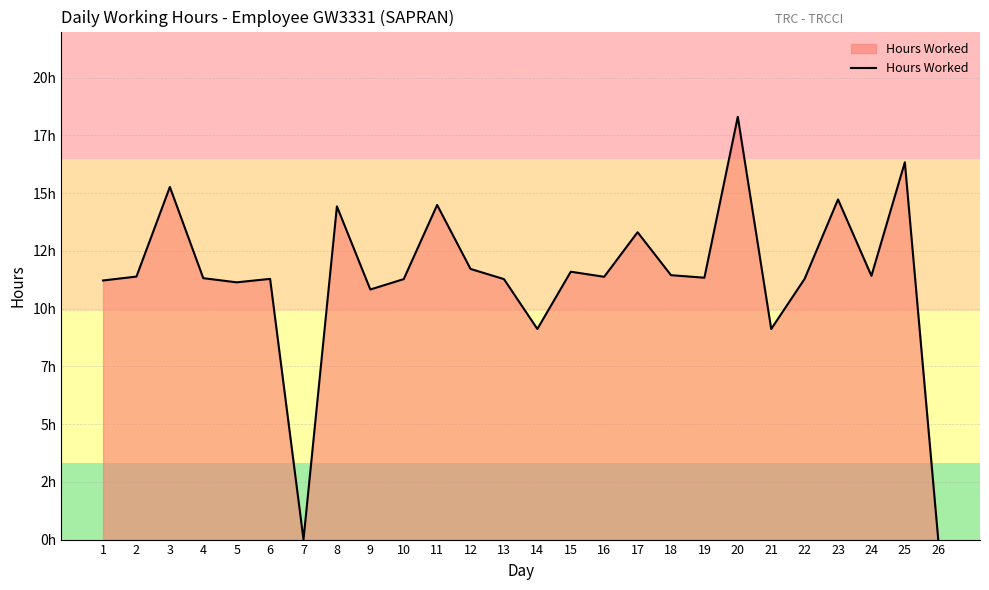

What is the difference between the maximum and minimum values?

18.3